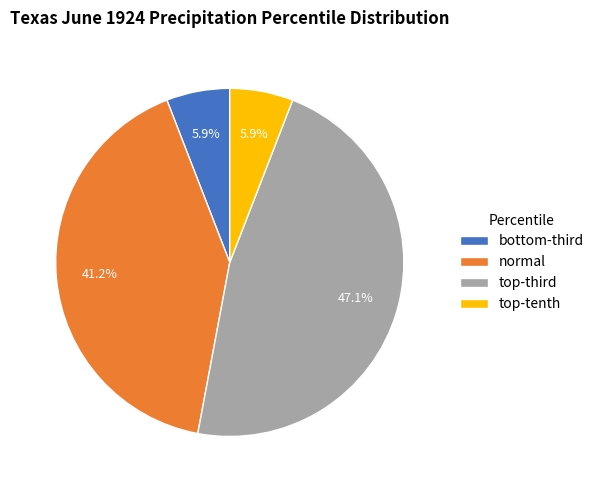

Is there any slice that represents more than half of the pie?

No